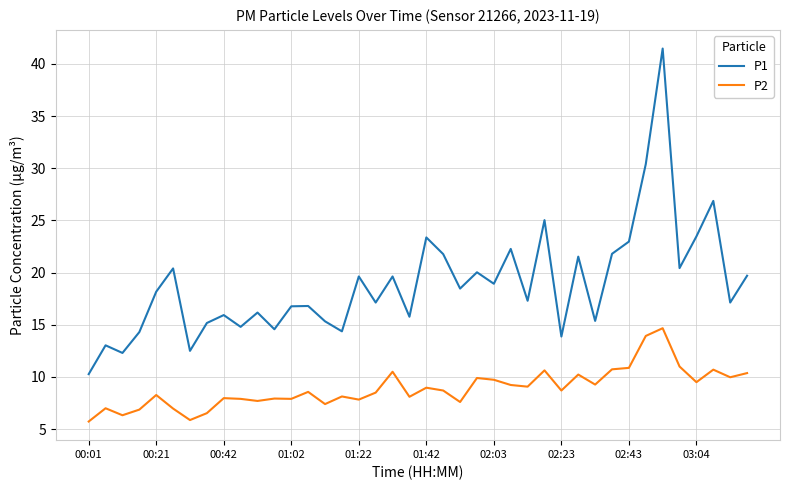

True or false: P1 and P2 cross at least once.

False